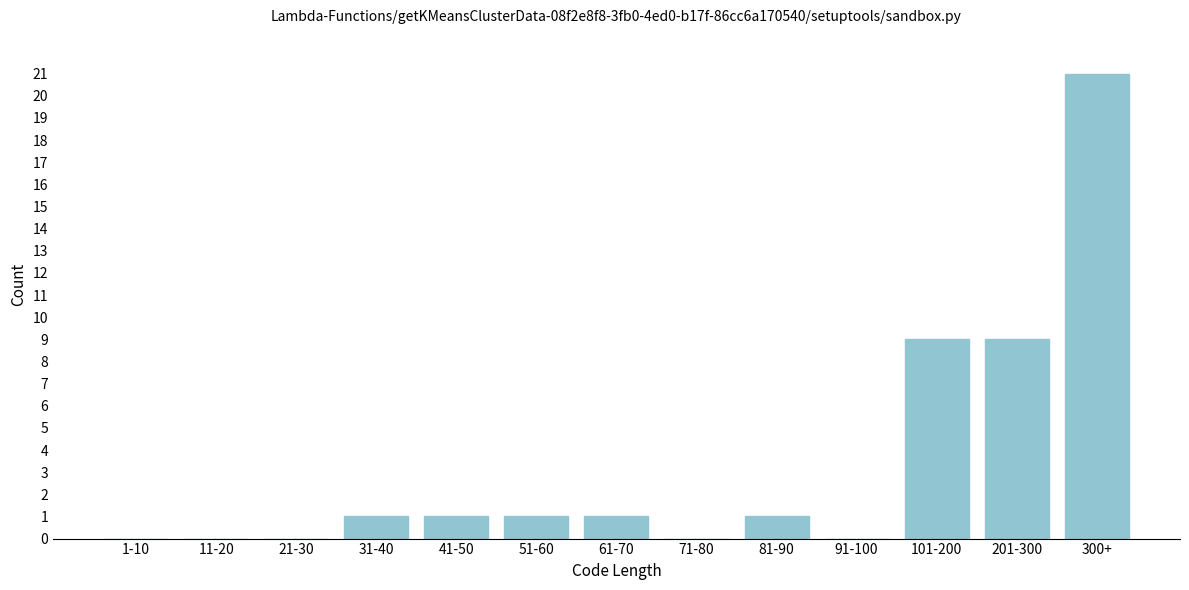

Reading left to right, transcribe all the data shown in this chart.

1-10=0	11-20=0	21-30=0	31-40=1	41-50=1	51-60=1	61-70=1	71-80=0	81-90=1	91-100=0	101-200=9	201-300=9	300+=21